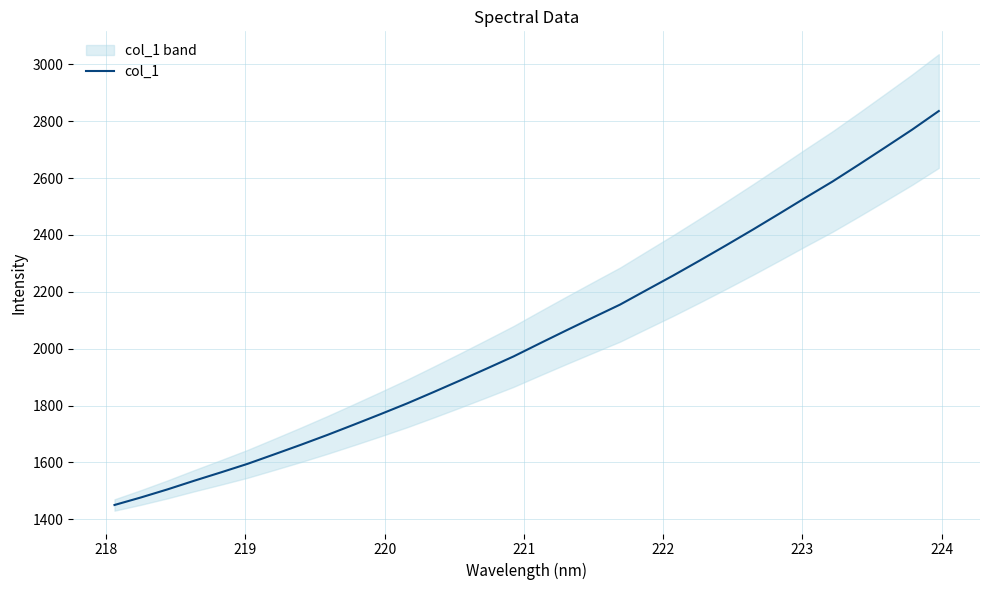

What is the lowest value of the col_1 series?

1450.4